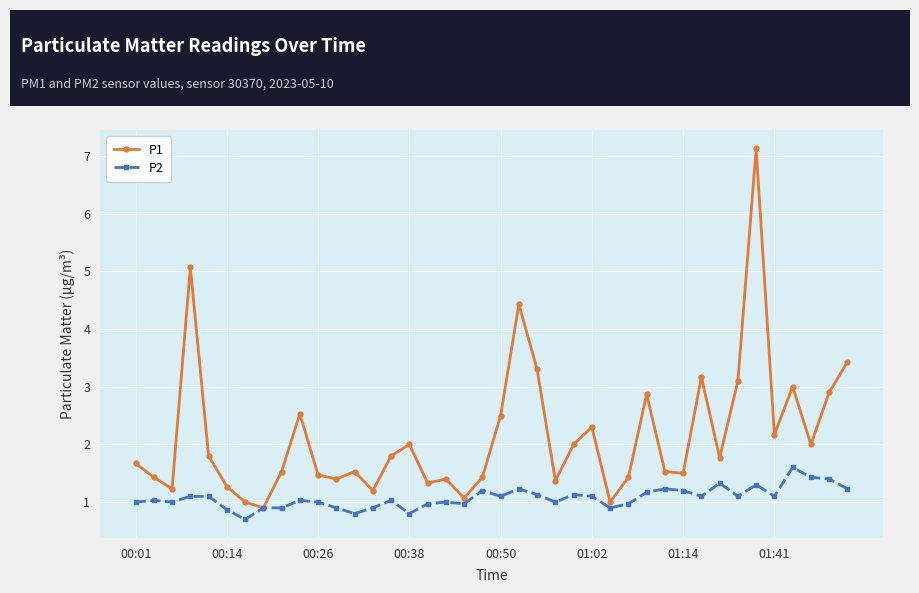

What is the maximum value shown in the chart?

7.1